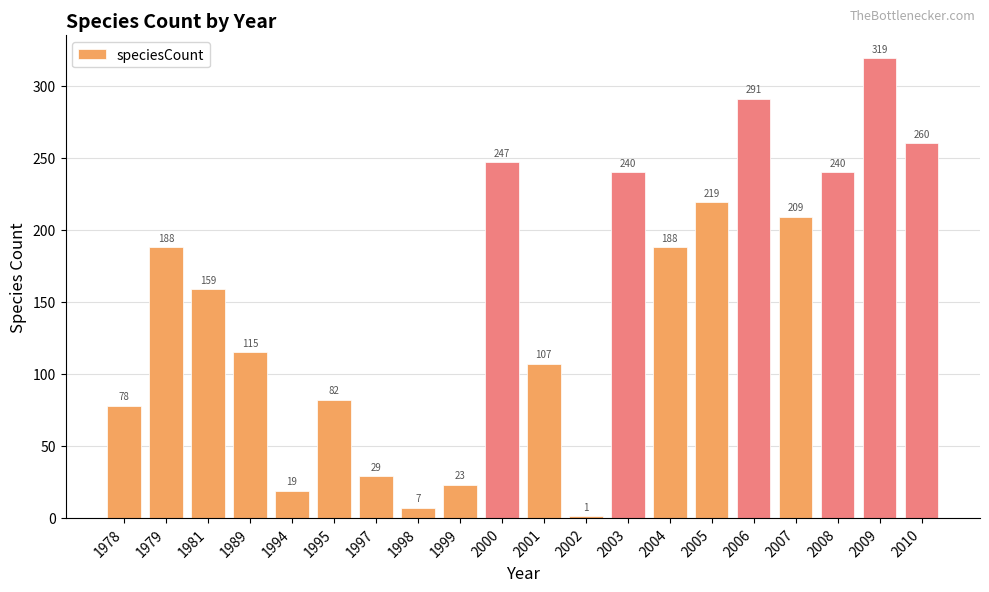

What value does the data have at 2010, to the nearest 5?

260